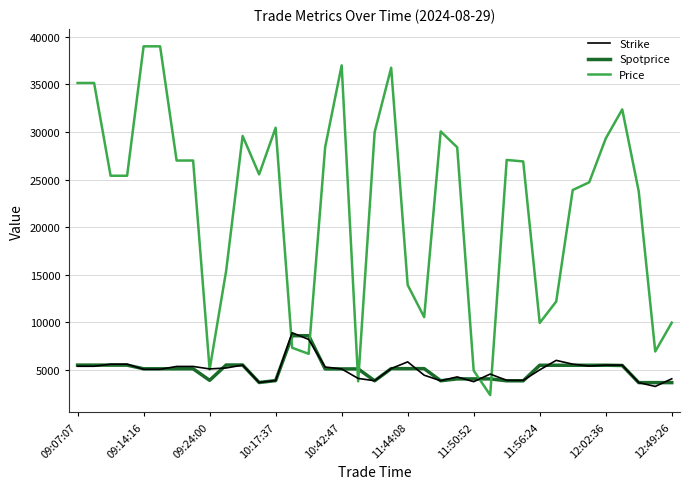

Which series has the largest total across all categories?

Price